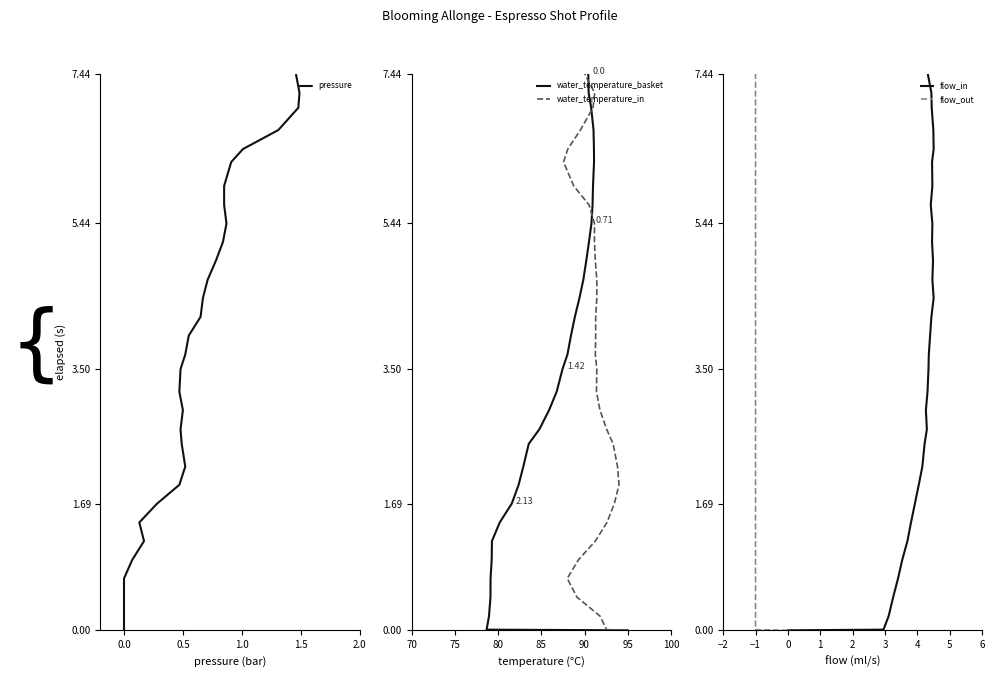

True or false: water_temperature_in and flow_out intersect in this chart.

False